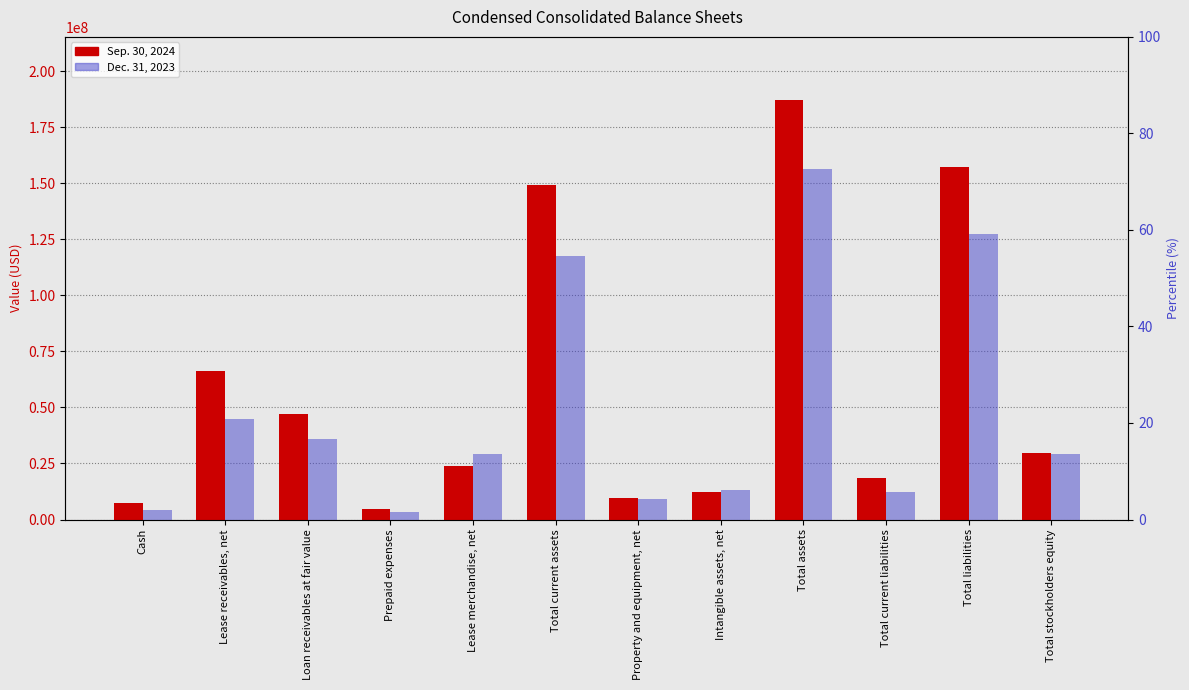

Which series has the largest total across all categories?

Sep. 30, 2024